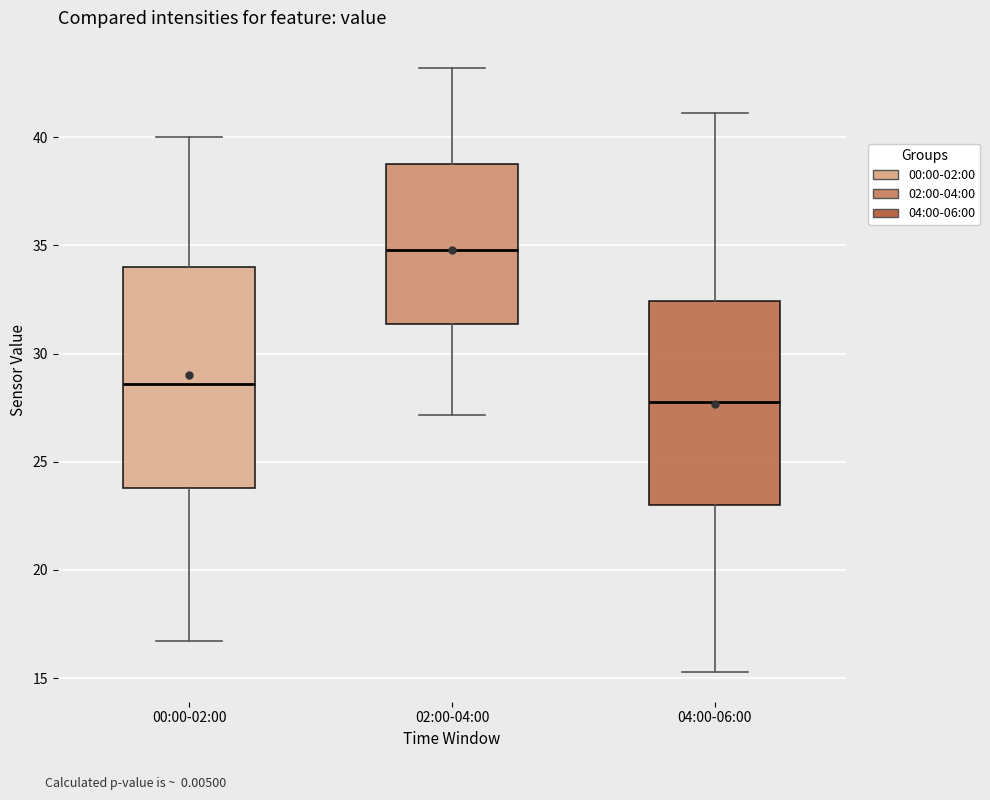

Reading left to right, read every box against the y-axis: the position of its median line, the range the box covers, and the ends of its whiskers. The values are not printed on the chart, so give them approximately, as read against the axis.

00:00-02:00: median 28.5, box 24.0 to 34.0, whiskers 16.5 to 40.0
02:00-04:00: median 35.0, box 31.5 to 39.0, whiskers 27.0 to 43.0
04:00-06:00: median 28.0, box 23.0 to 32.5, whiskers 15.5 to 41.0